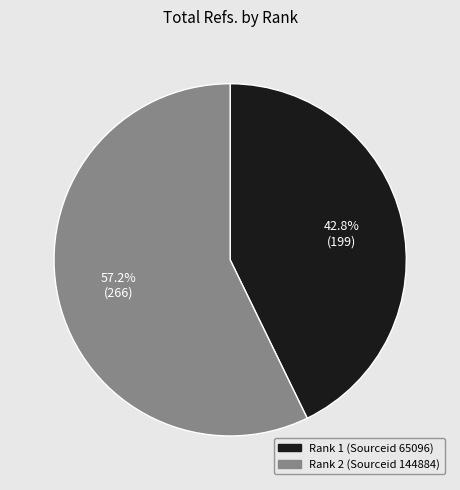

How many segments does this pie chart have?

2